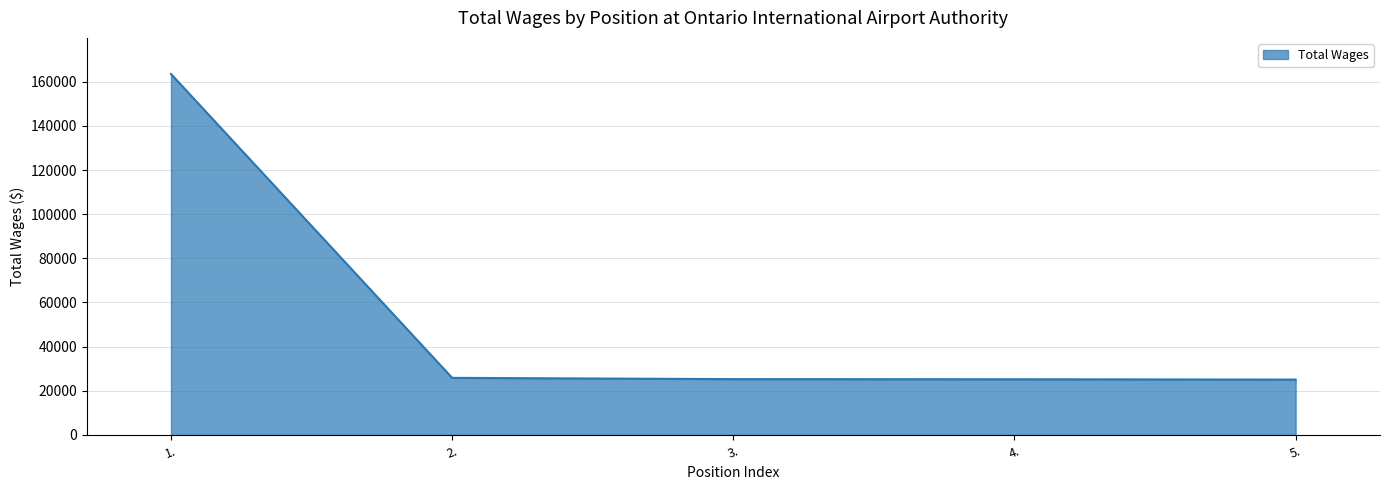

The value at 5. is 25069. True or false?

True